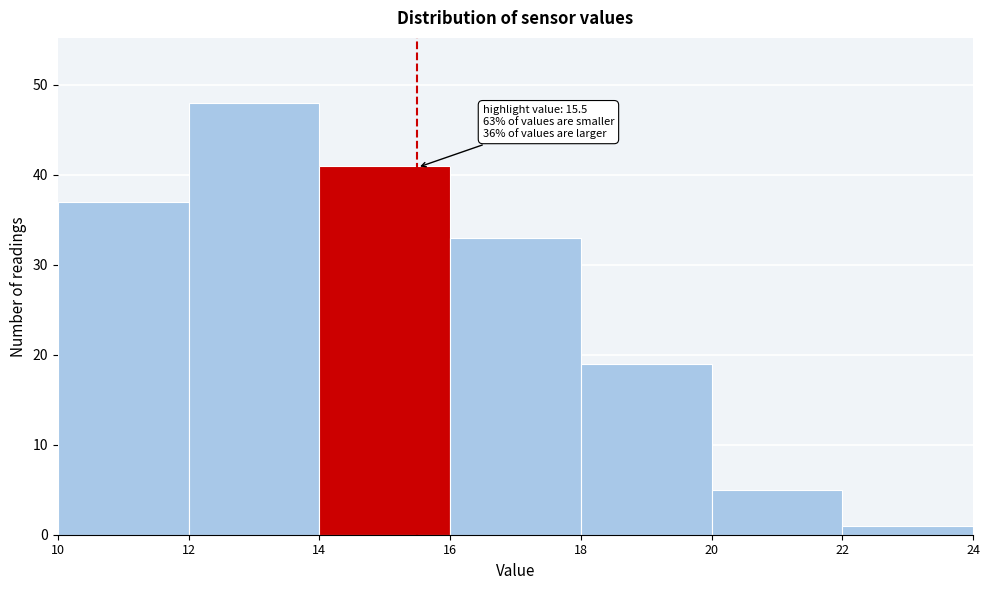

Over which range of the x-axis is the bar tallest?

12 to 14